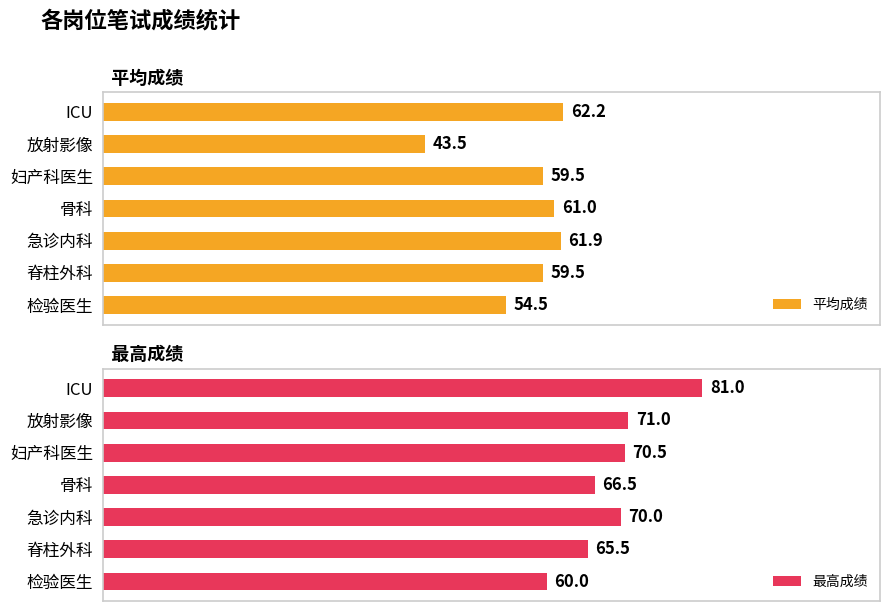

What is the sum of all 平均成绩 values?

402.1